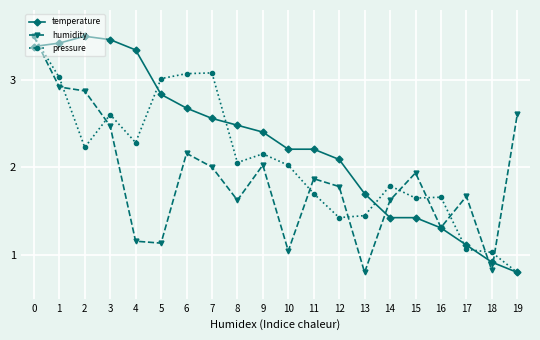

Which category has the lowest value in the pressure series?

19